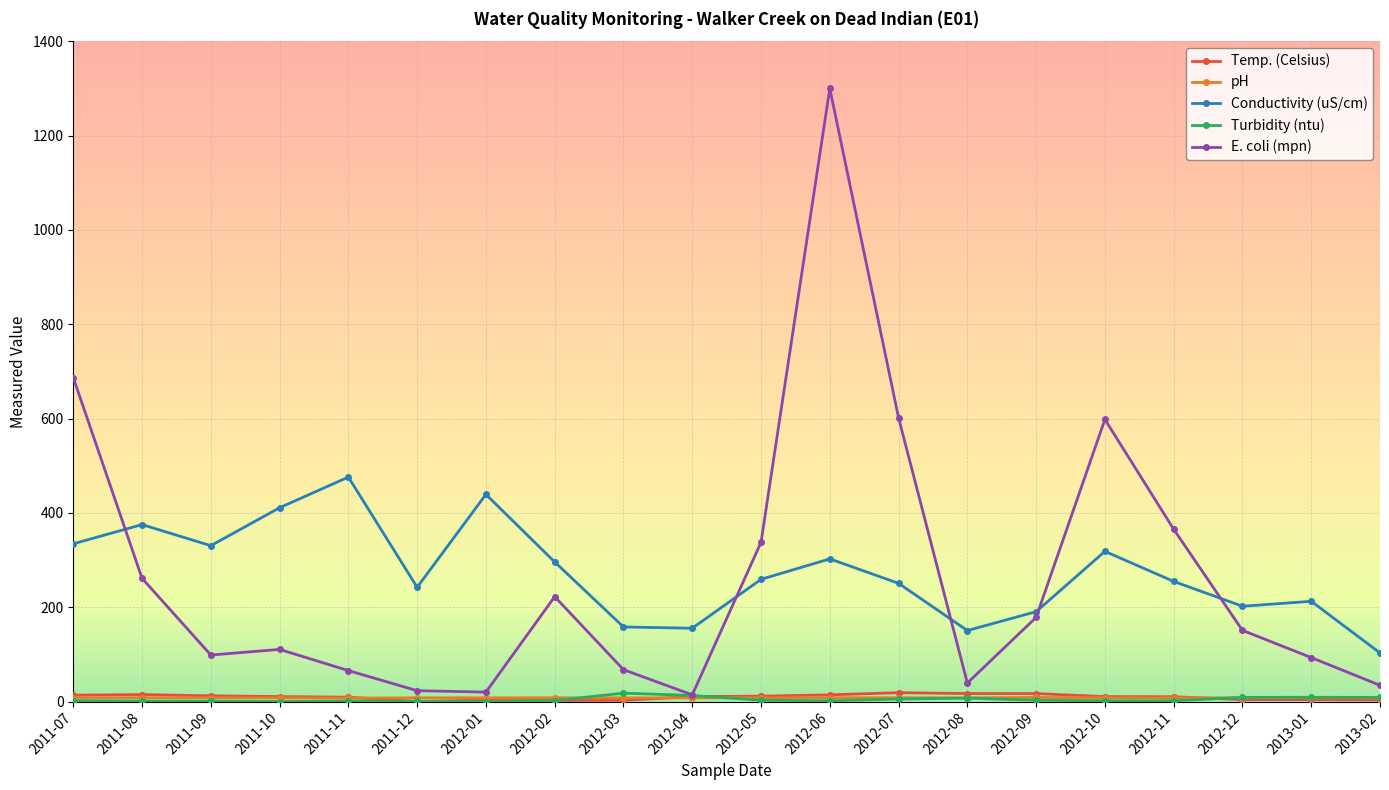

Is this an area chart (filled region under the line)?

No